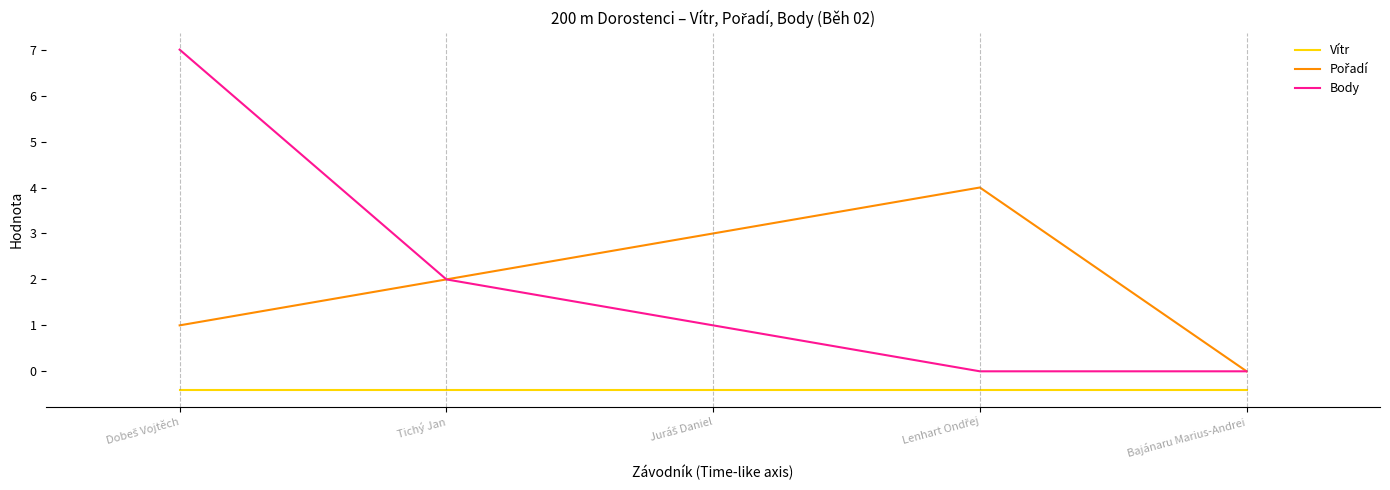

Is this an area chart (filled region under the line)?

No